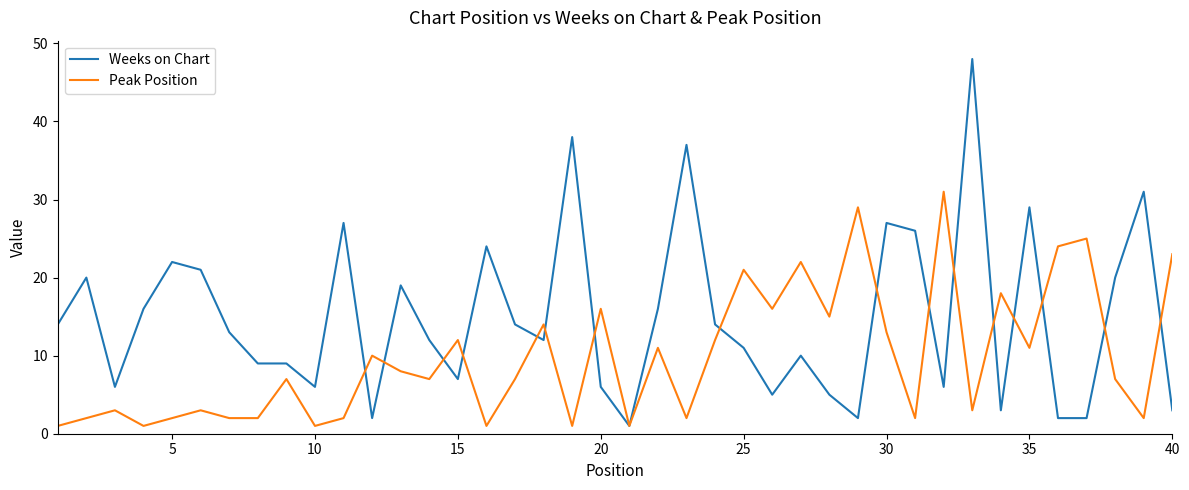

List the series in order of their overall mean, lowest first.

Peak Position, Weeks on Chart